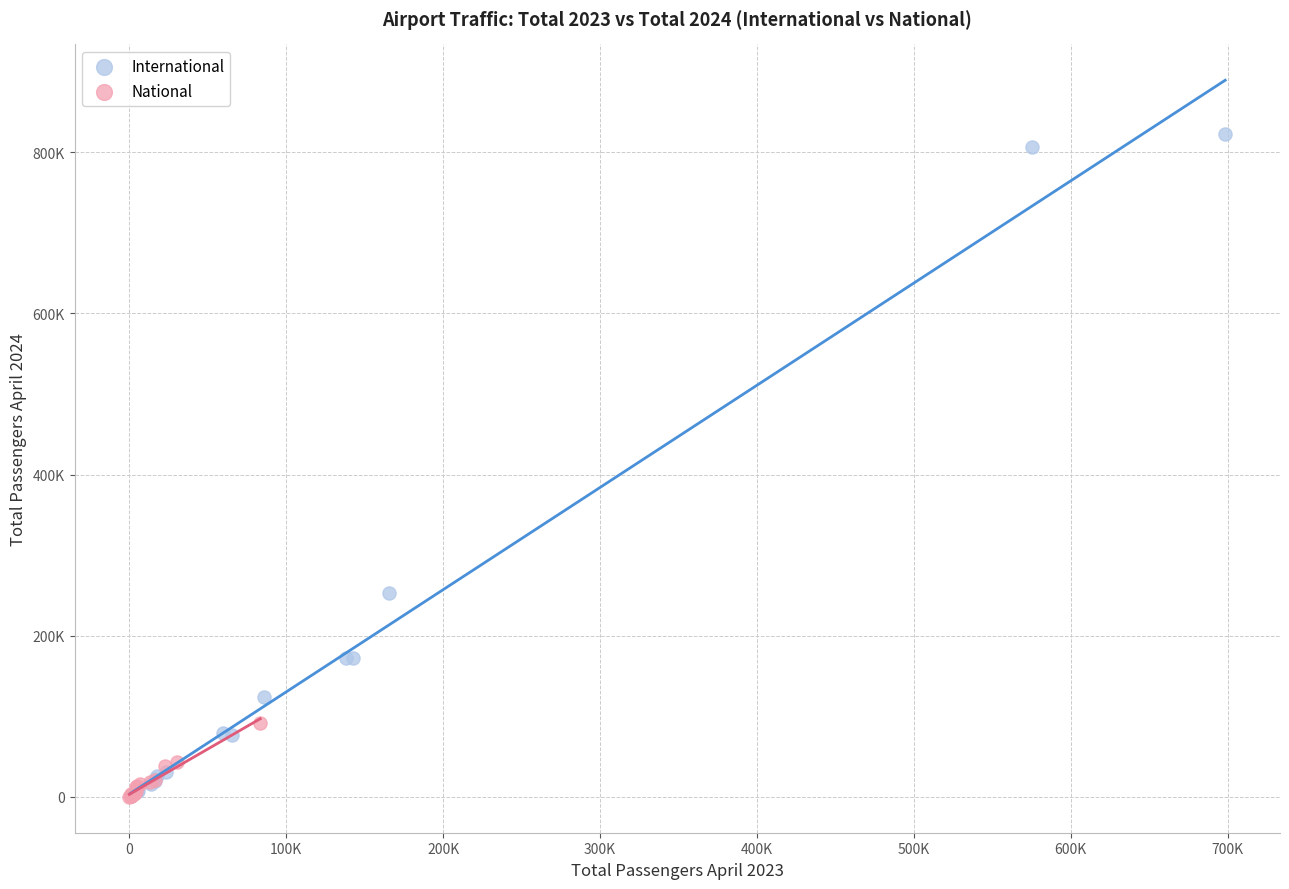

Which series has the largest Y range (max minus min)?

International